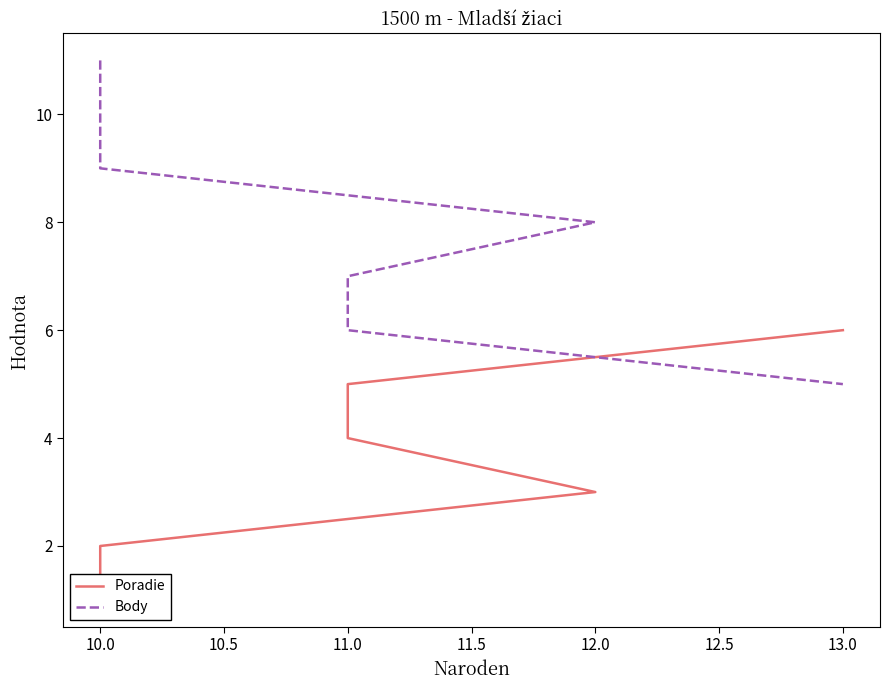

What is the label of the 3rd point from the right?

11.0